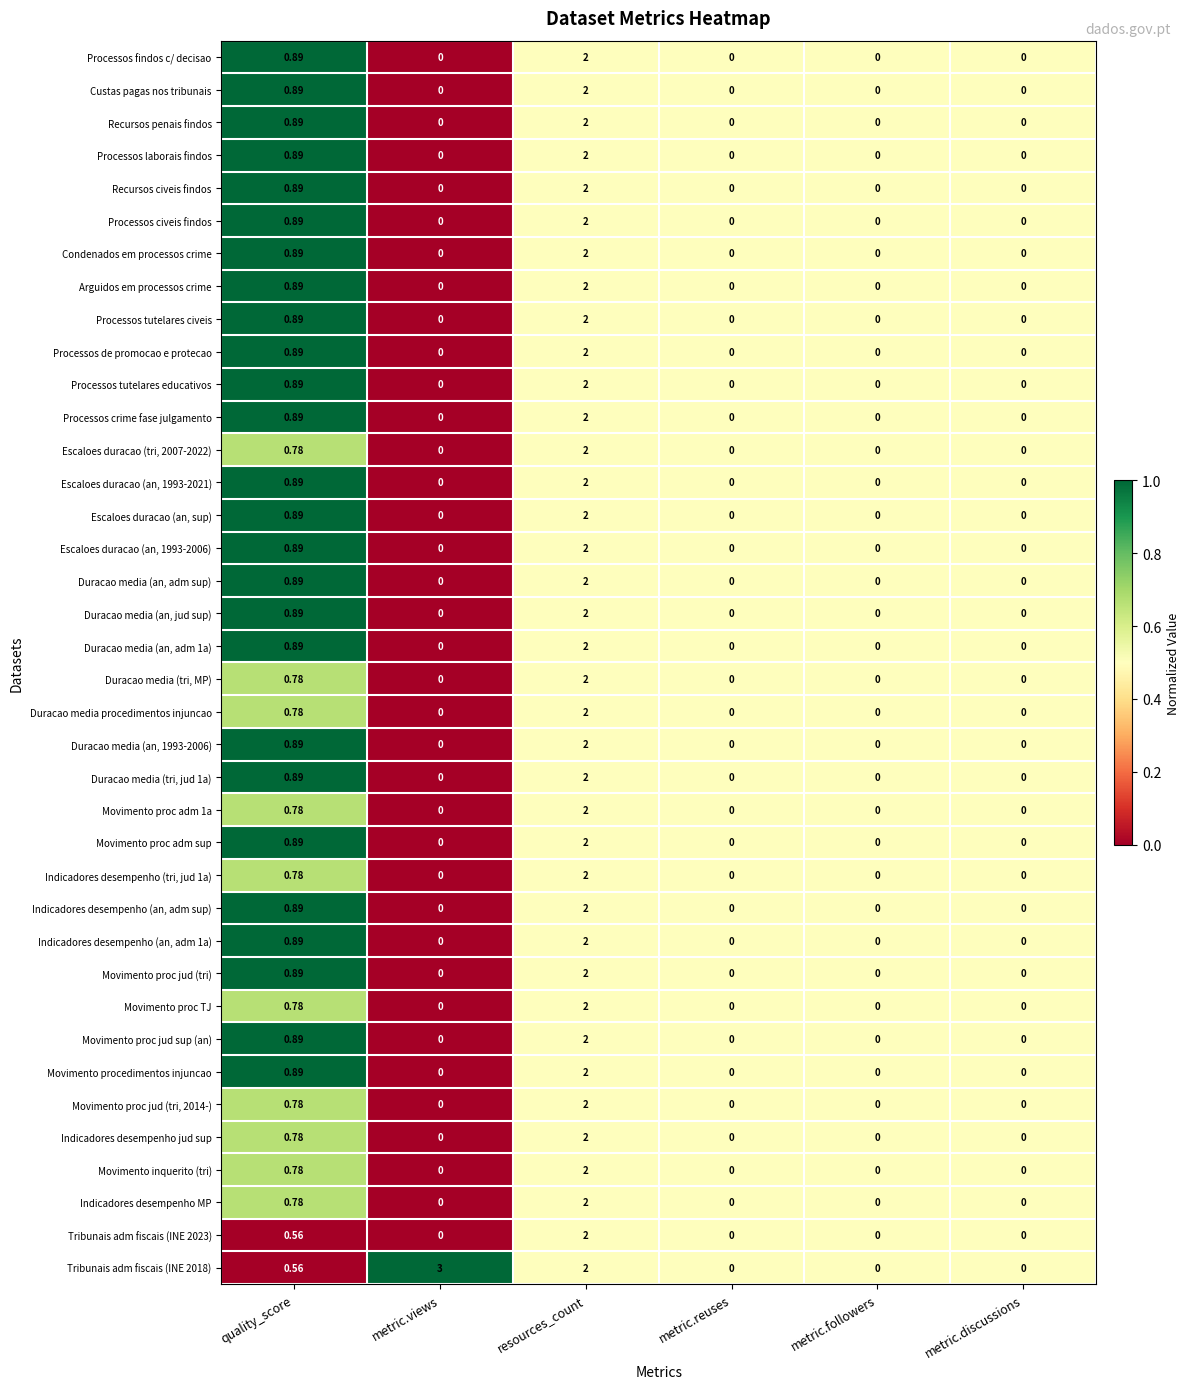

Is the value of Indicadores desempenho MP at metric.discussions greater than the value of Processos tutelares educativos at quality_score?

No